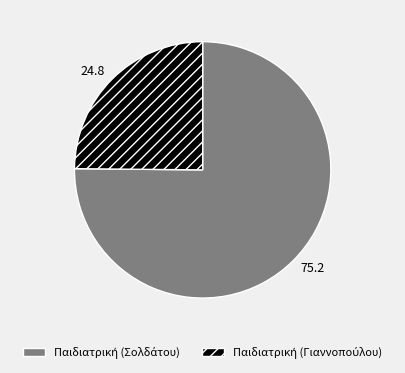

How many segments does this pie chart have?

2